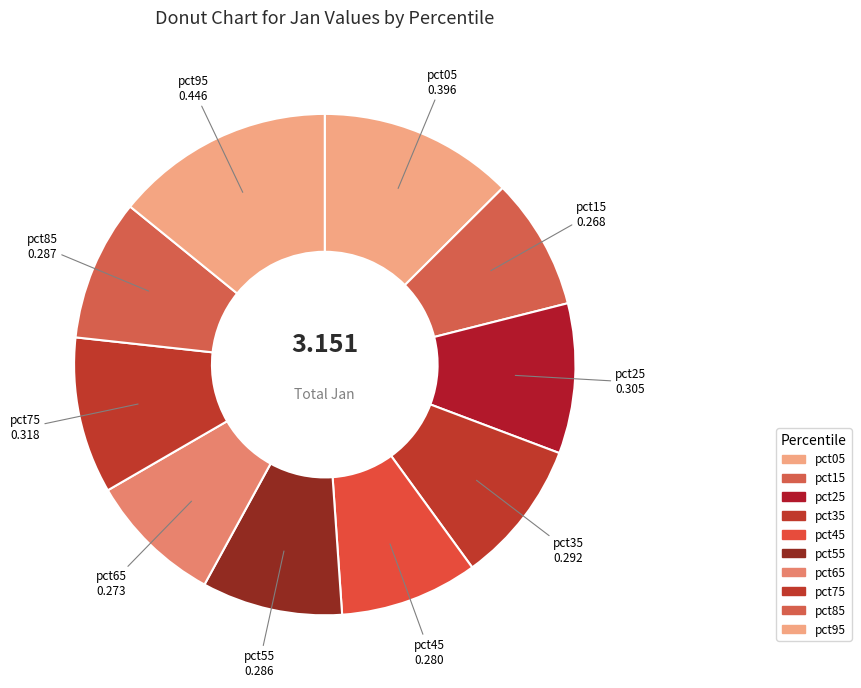

What percentage do pct25 and pct65 together represent?

18.4%